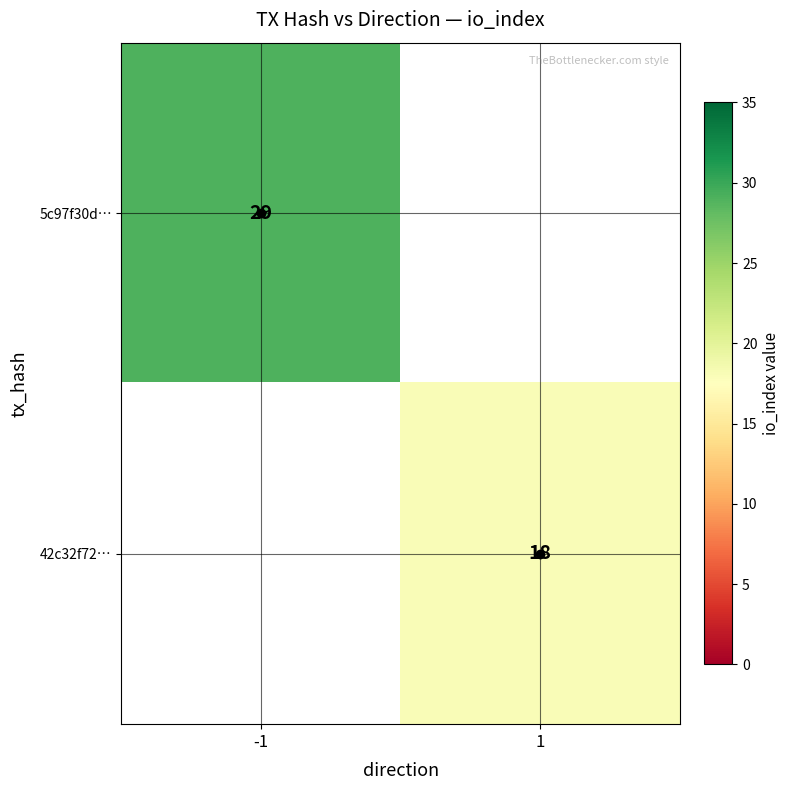

Which label corresponds to the smallest value in the chart?

1